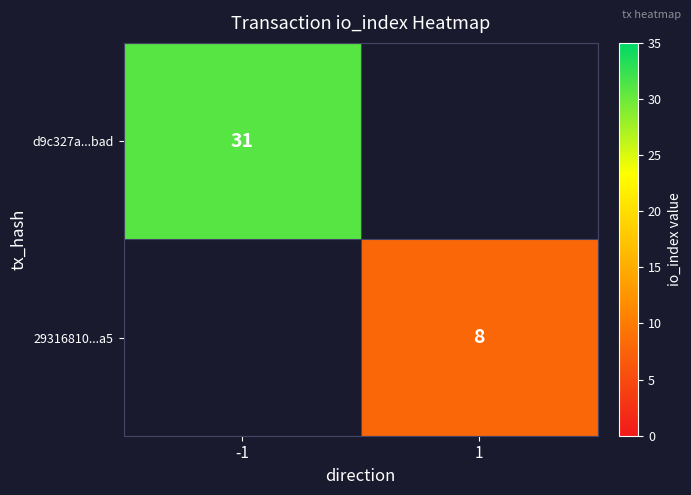

Is it true that 29316810...a5 equals 8 at 1?

True